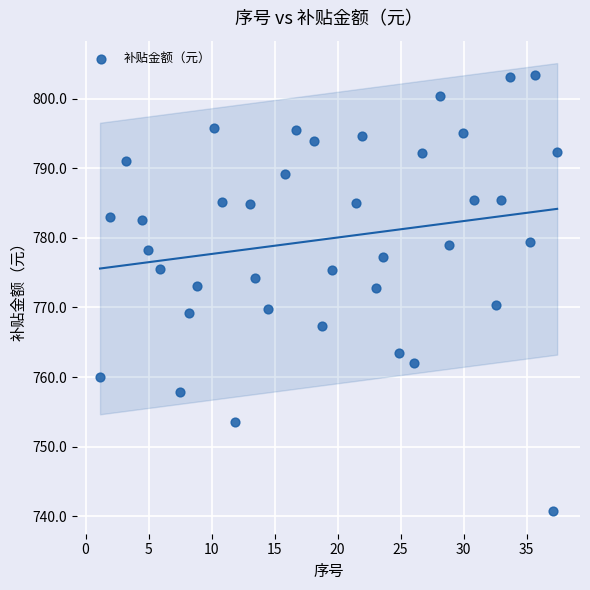

What is the range of Y values (max minus min)?

62.8